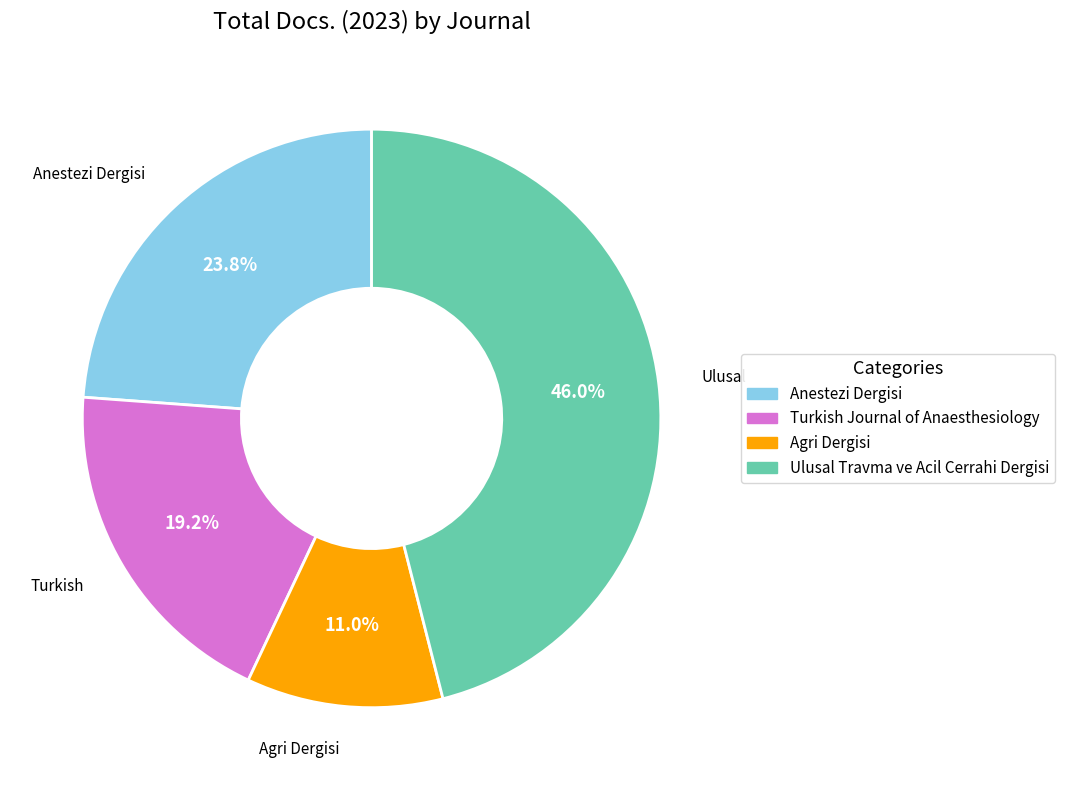

How many slices are in this pie chart?

4